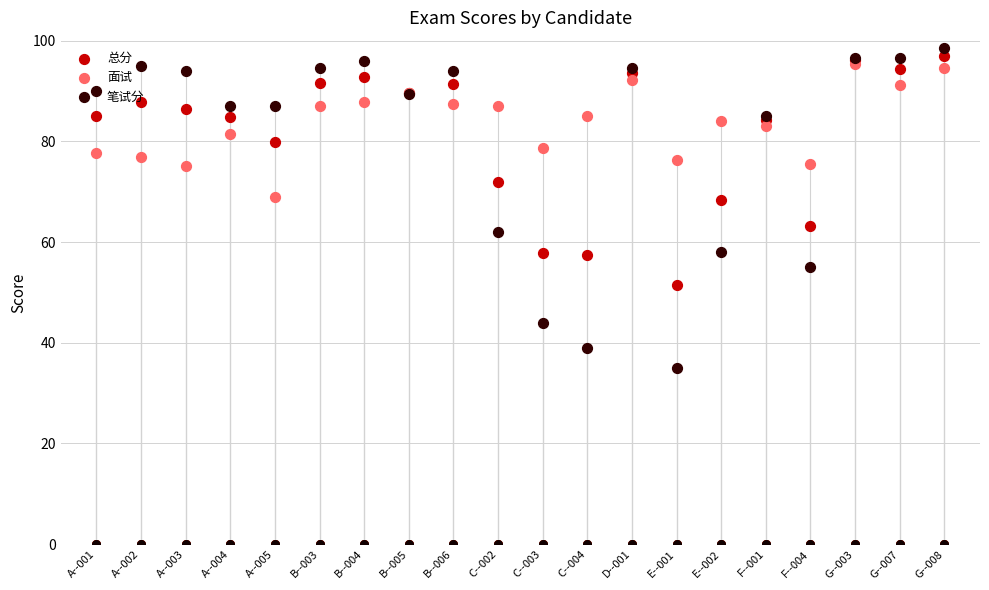

Is the value of 总分 at D--001 greater than the value of 面试 at G--003?

No